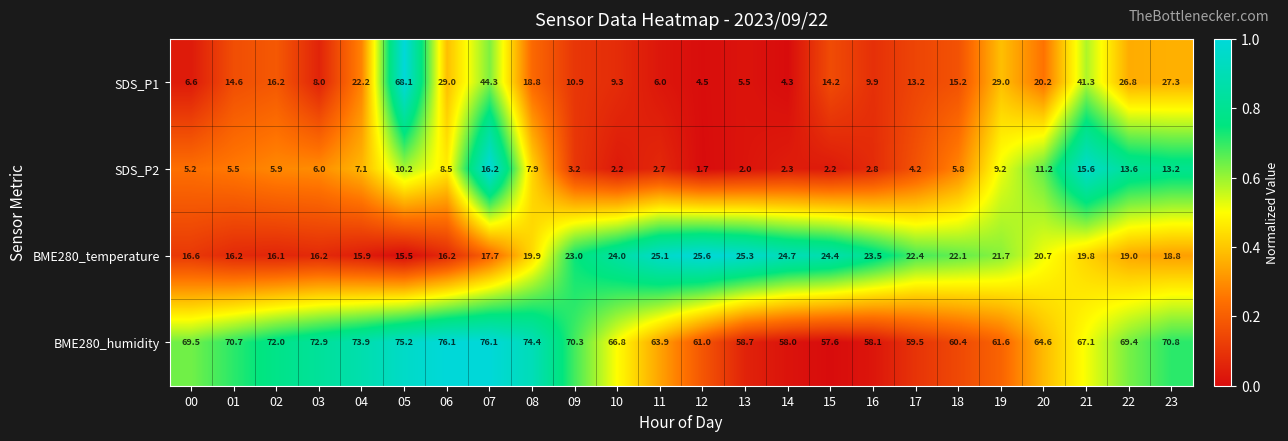

Is the value of BME280_humidity at 04 greater than the value of SDS_P1 at 22?

Yes